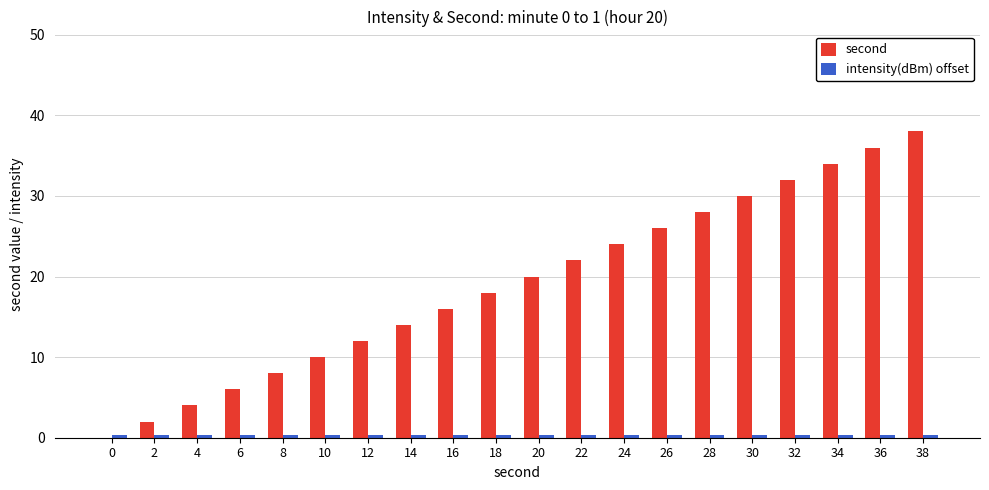

The value of second at 16 is 8.2. True or false?

False